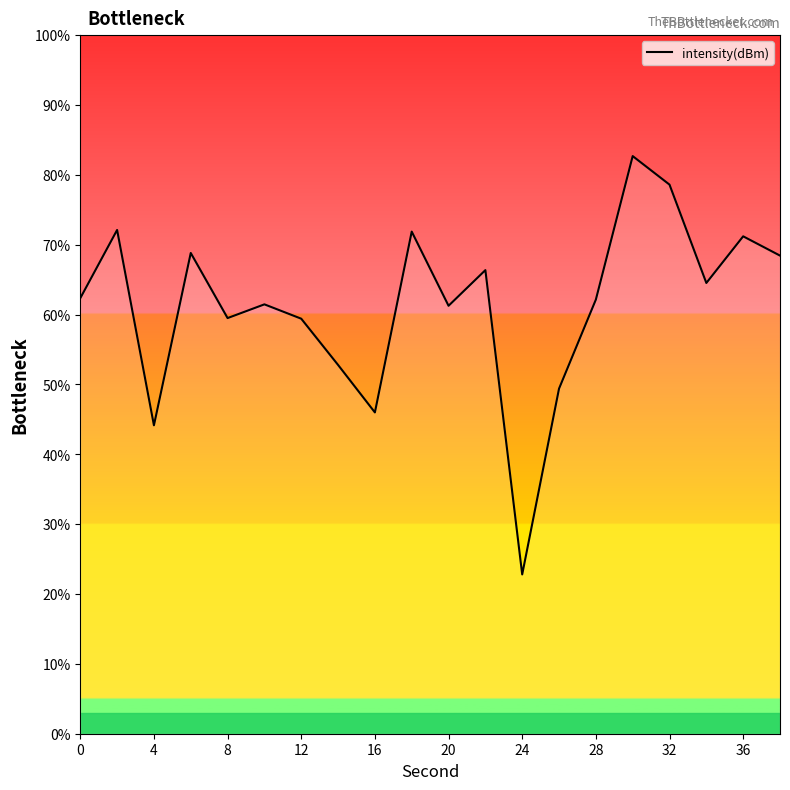

What is the difference between the maximum and minimum values?

59.9